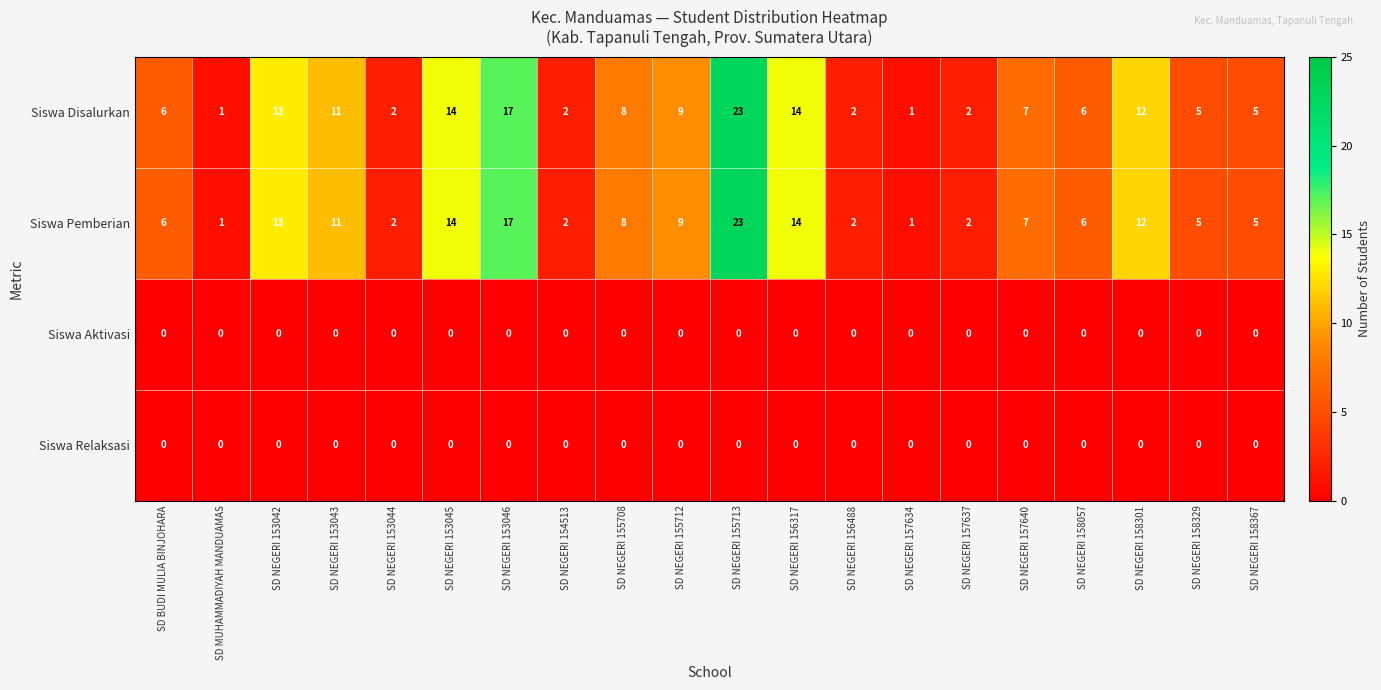

What is the sum of the Siswa Pemberian values at SD NEGERI 155712 and SD NEGERI 157637?

11